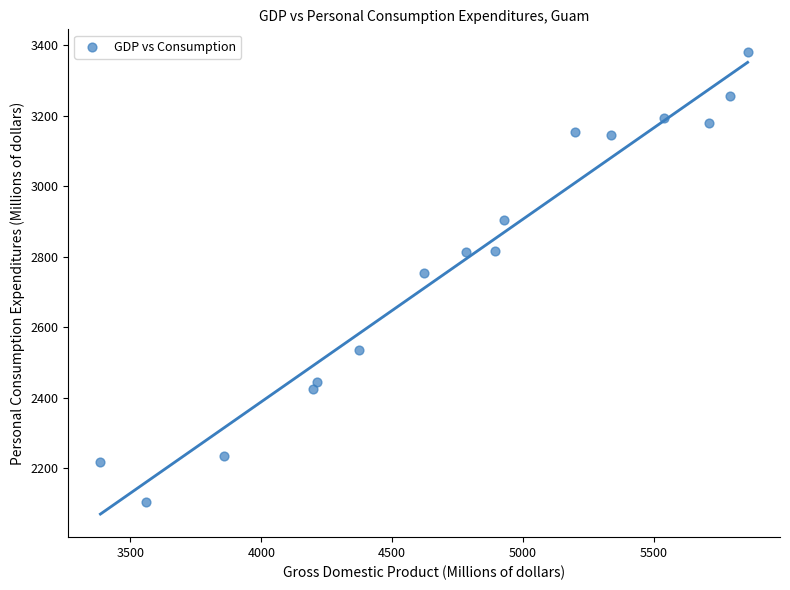

What is the range of X values (max minus min)?

2474